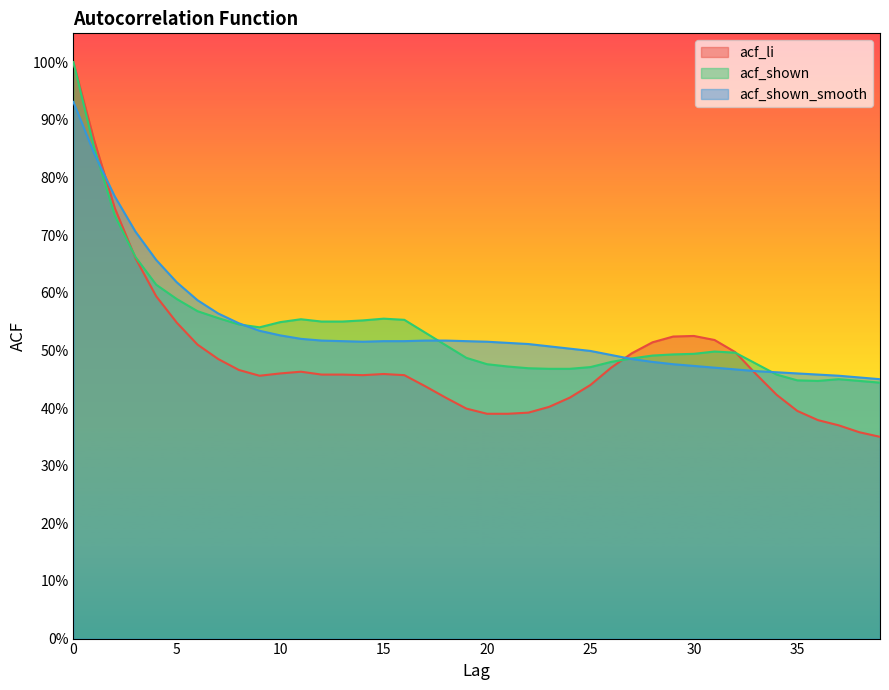

What is the minimum value shown in the chart?

0.3